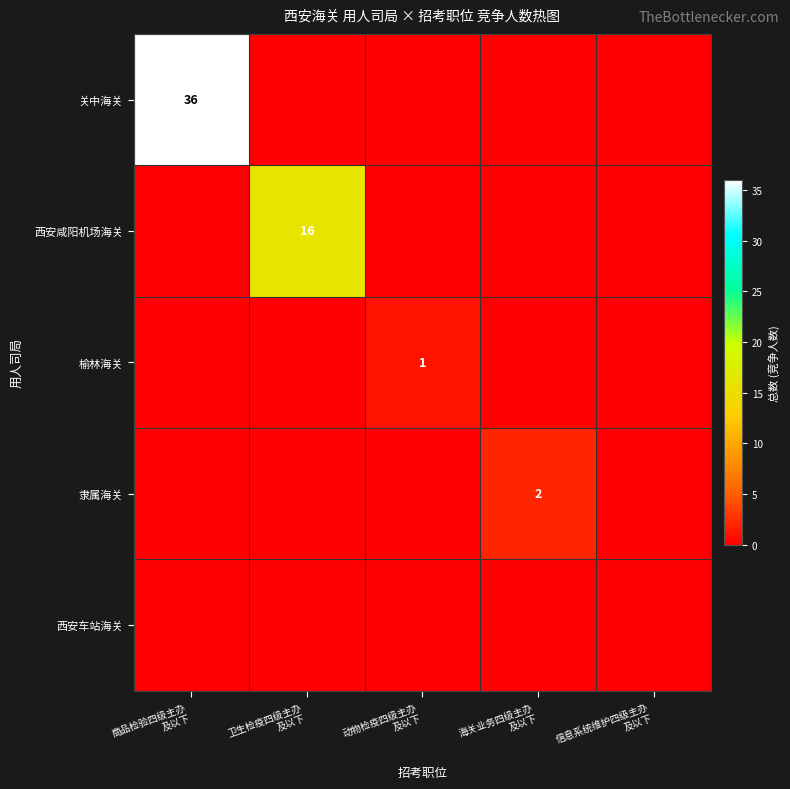

At which category does the chart reach its peak across all series?

商品检验四级主办
及以下